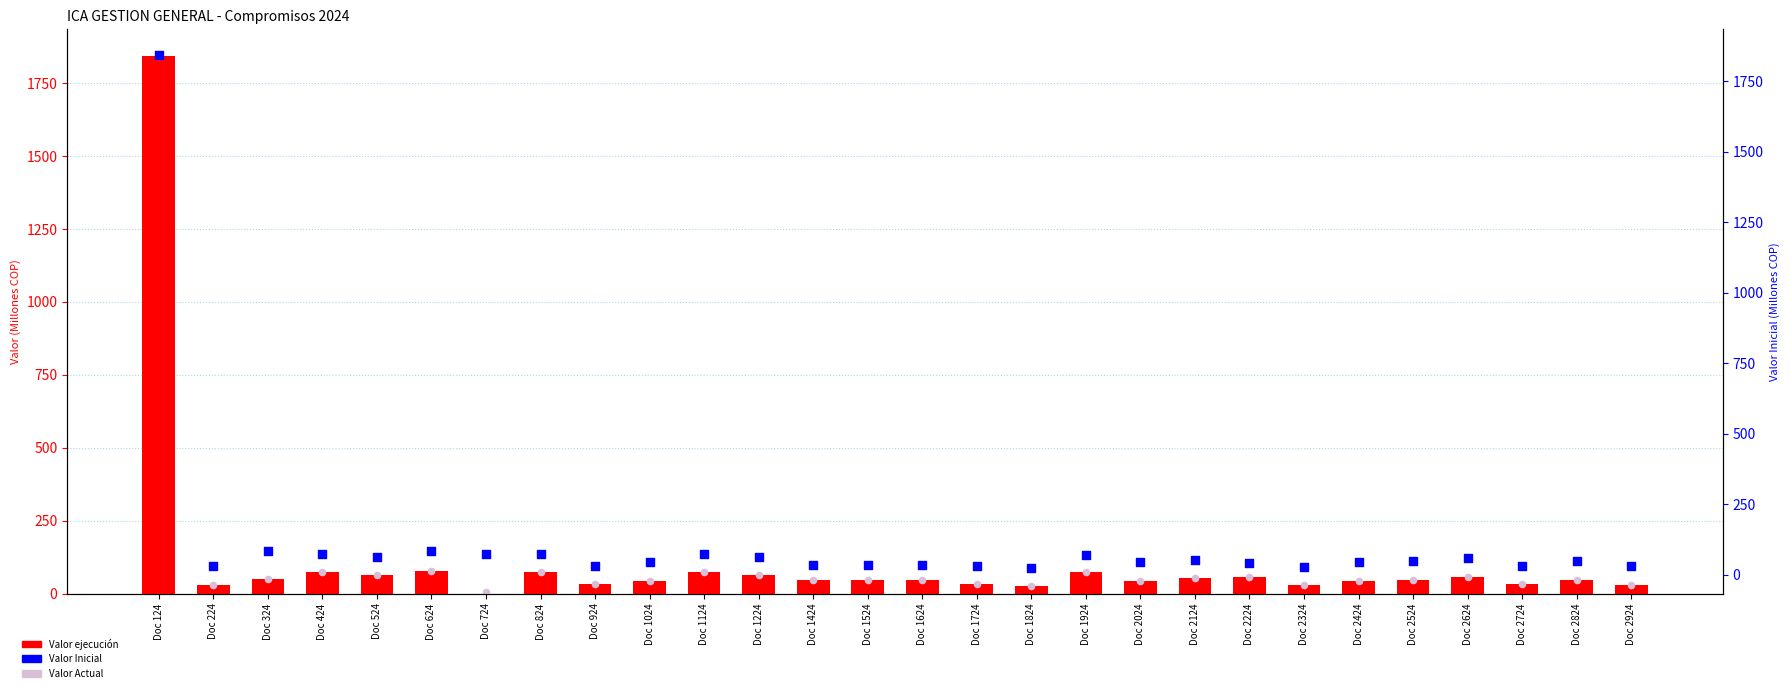

At which category is the sum across all series the highest?

Doc 124